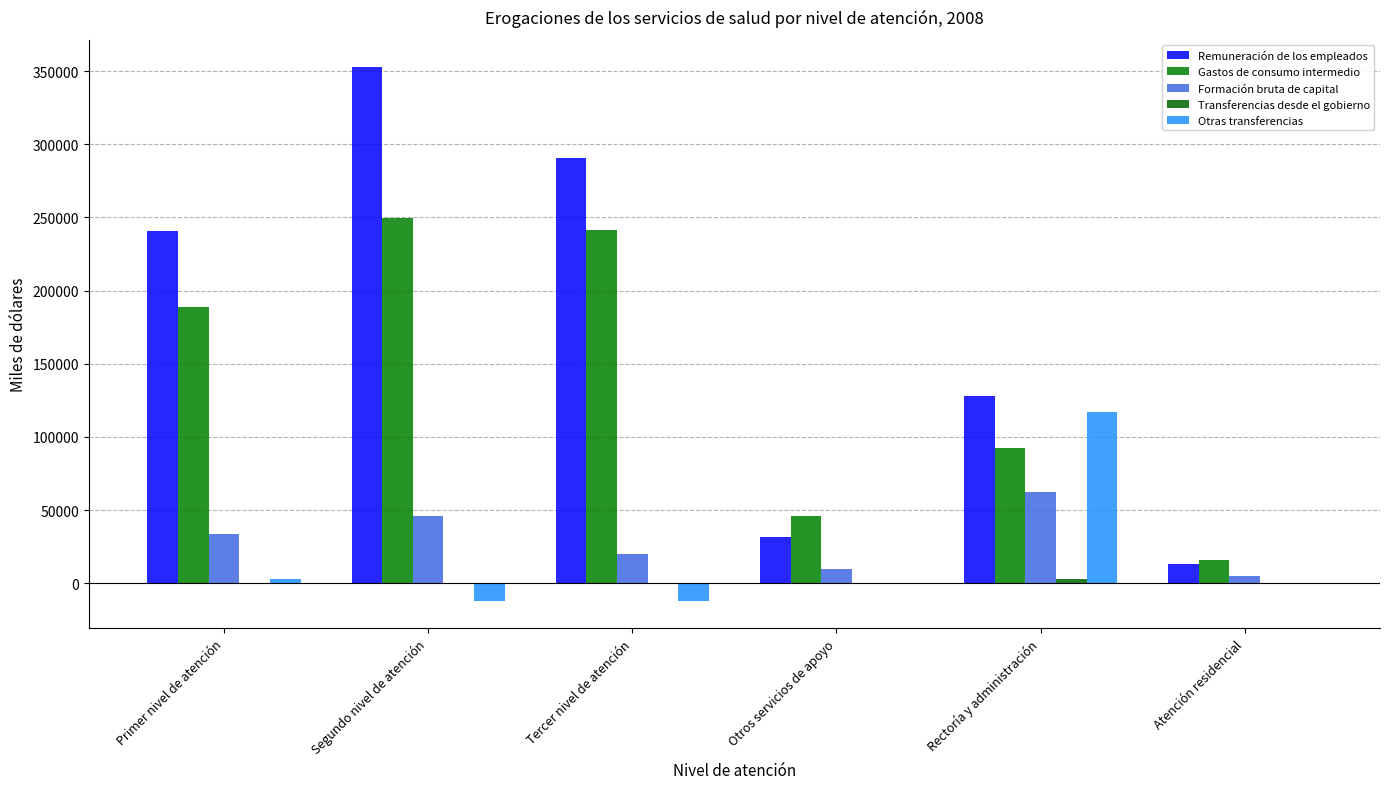

Count the number of data series in this chart.

5